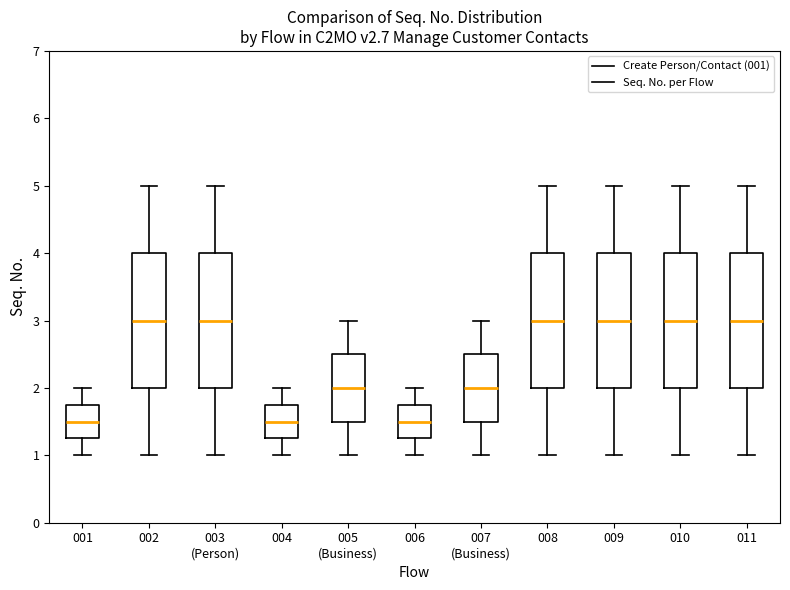

Reading left to right, transcribe this box plot: for each box, give where its median line is, the range the box spans, and where its two whiskers end, as read against the y-axis. The values are not printed on the chart, so give them approximately, as read against the axis.

001: median 1.5, box 1.3 to 1.8, whiskers 1.0 to 2.0
002: median 3.0, box 2.0 to 4.0, whiskers 1.0 to 5.0
003 (Person): median 3.0, box 2.0 to 4.0, whiskers 1.0 to 5.0
004: median 1.5, box 1.3 to 1.8, whiskers 1.0 to 2.0
005 (Business): median 2.0, box 1.5 to 2.5, whiskers 1.0 to 3.0
006: median 1.5, box 1.3 to 1.8, whiskers 1.0 to 2.0
007 (Business): median 2.0, box 1.5 to 2.5, whiskers 1.0 to 3.0
008: median 3.0, box 2.0 to 4.0, whiskers 1.0 to 5.0
009: median 3.0, box 2.0 to 4.0, whiskers 1.0 to 5.0
010: median 3.0, box 2.0 to 4.0, whiskers 1.0 to 5.0
011: median 3.0, box 2.0 to 4.0, whiskers 1.0 to 5.0